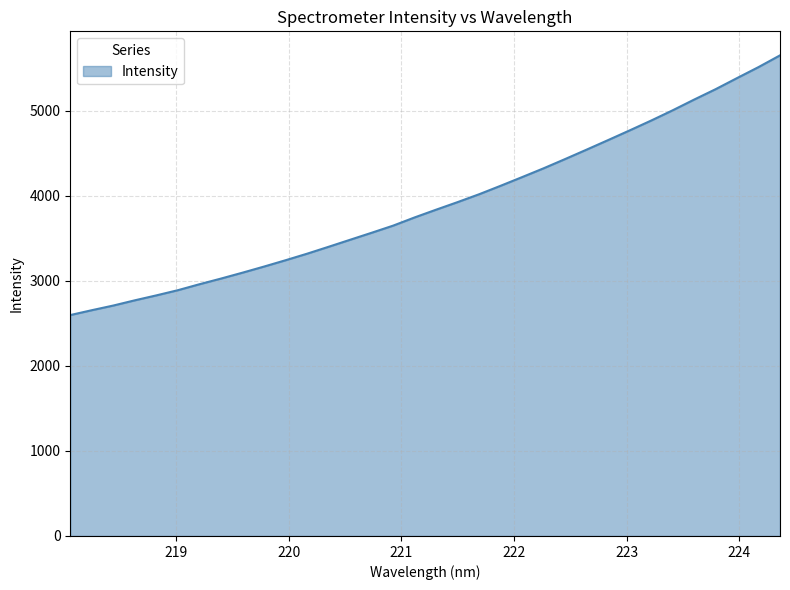

What is the greatest value displayed?

5651.9